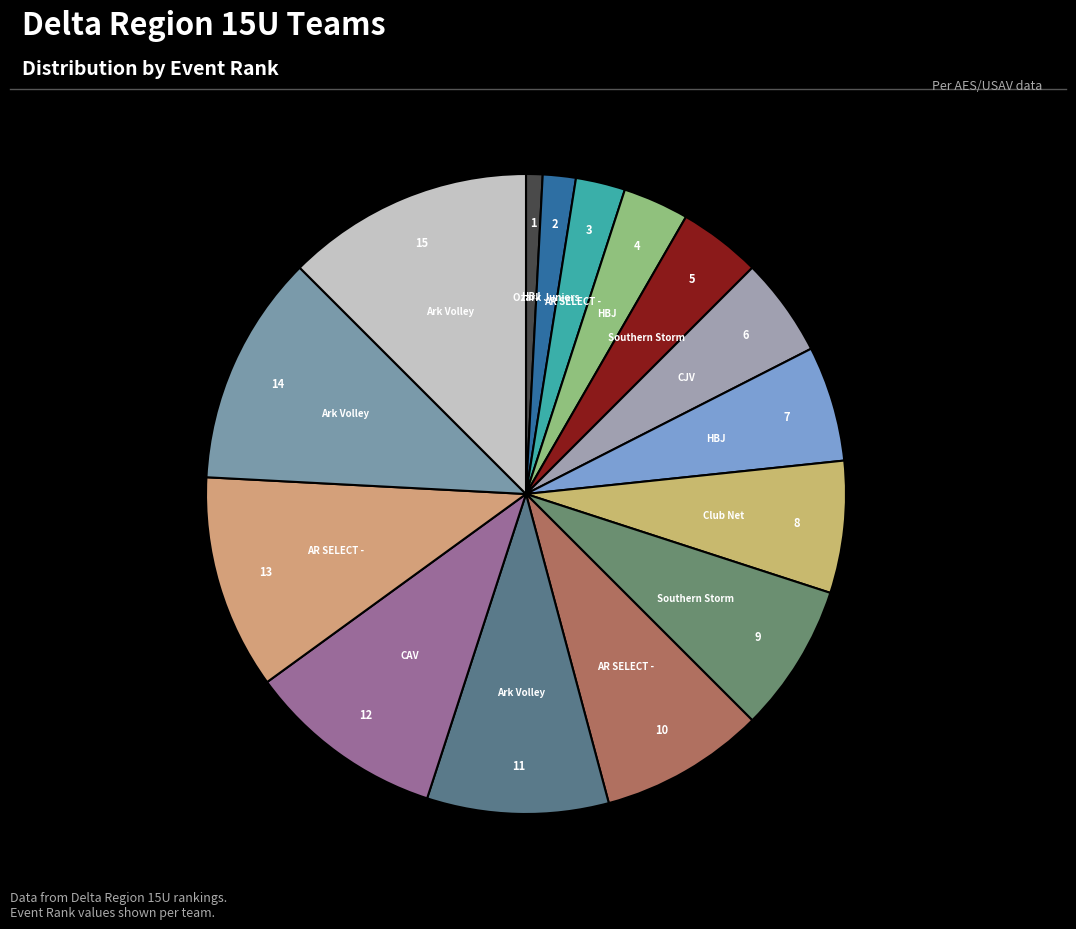

Which slice is the largest?

Ark Volley 15U Regional